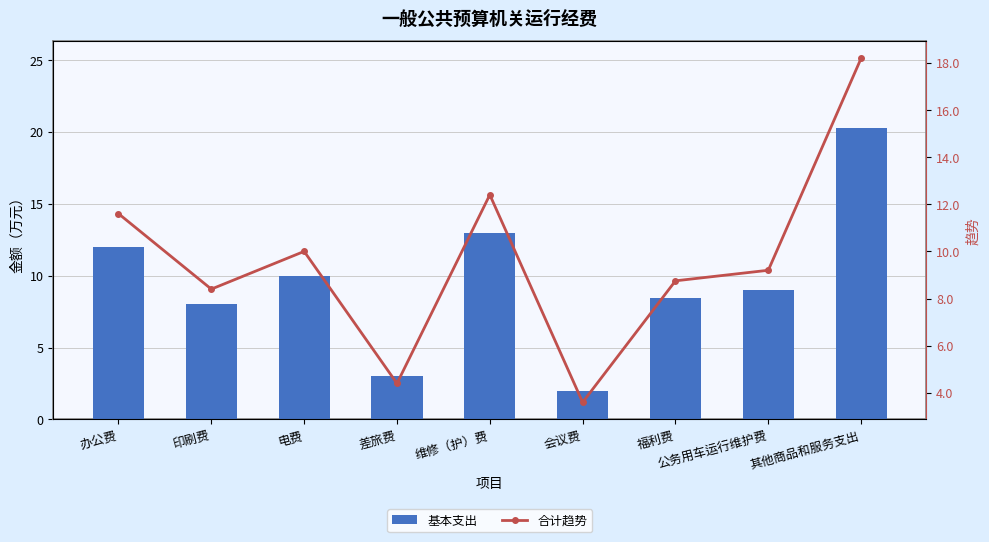

At which category is the sum across all series the highest?

其他商品和服务支出